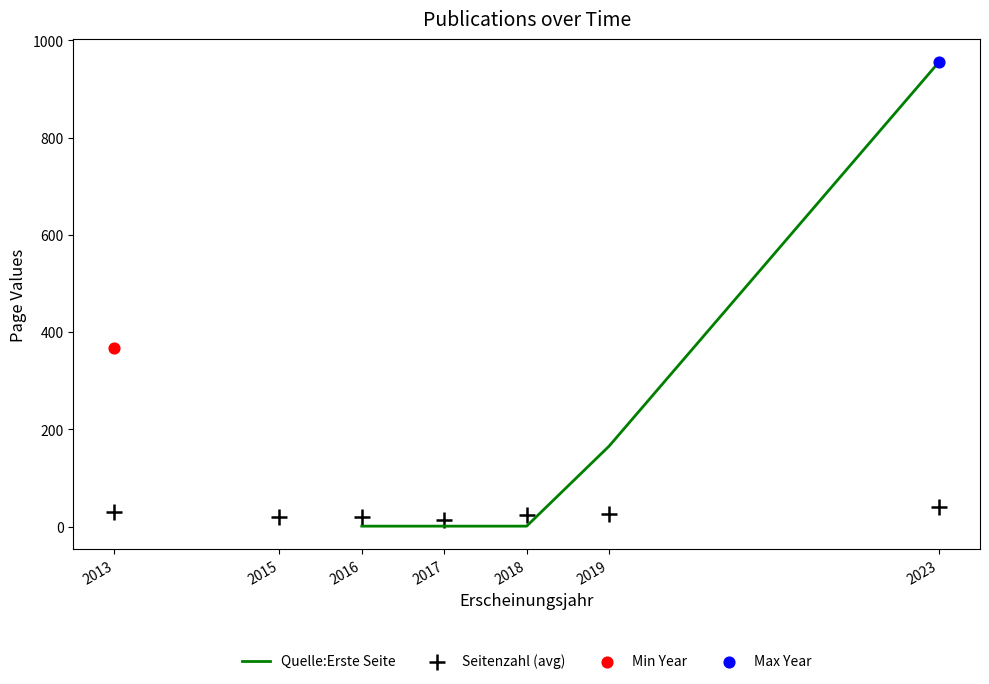

Which series contains the lowest Y value?

Quelle:Erste Seite